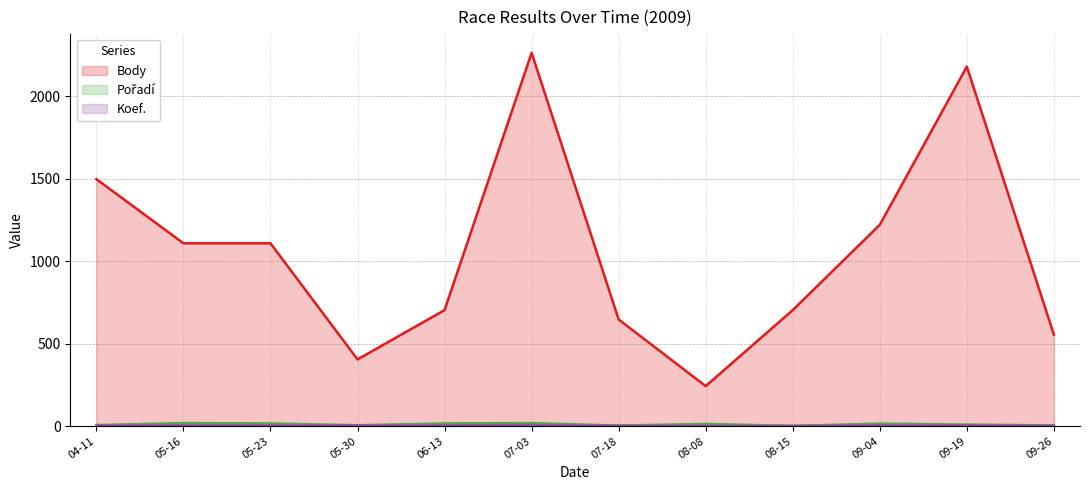

Between 05-16 and 08-15, which is larger?

05-16